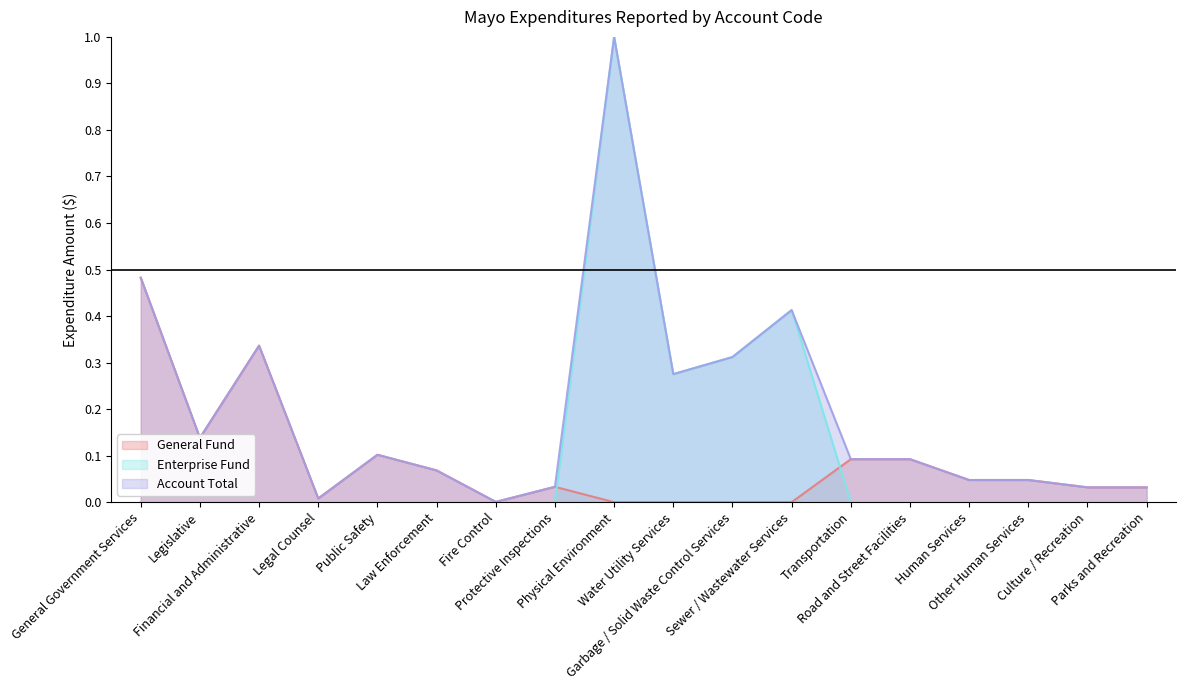

True or false: Account Total and Enterprise intersect in this chart.

False